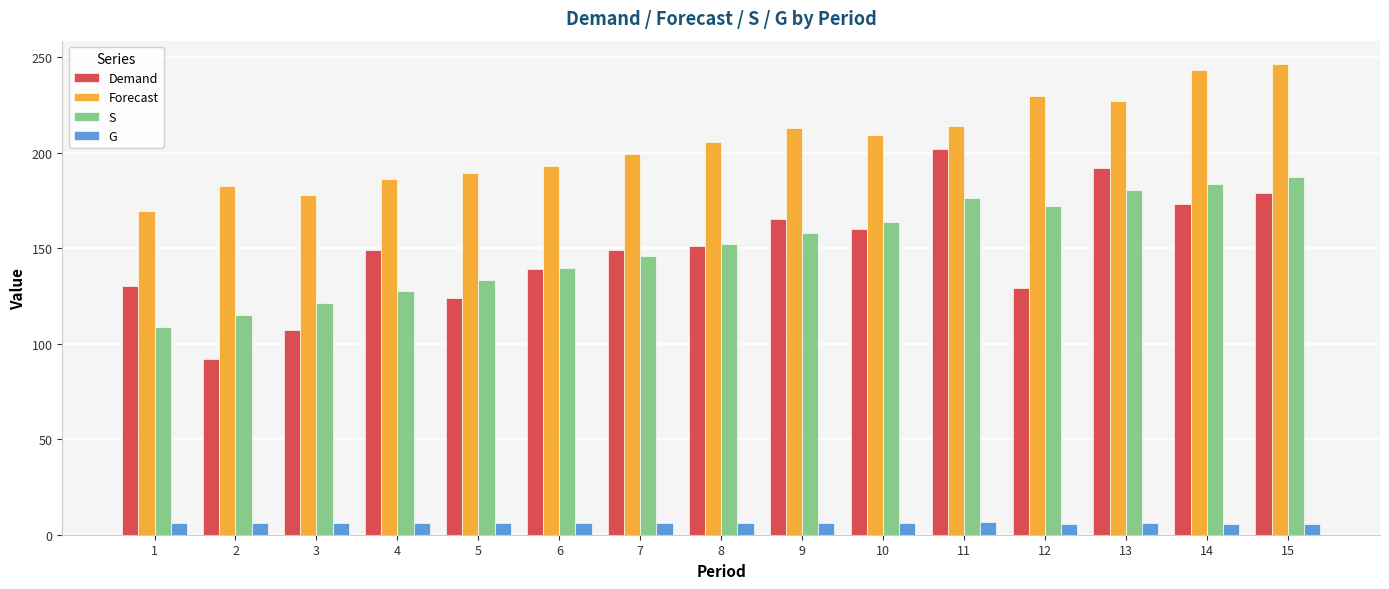

At how many categories does at least one series exceed 34?

15